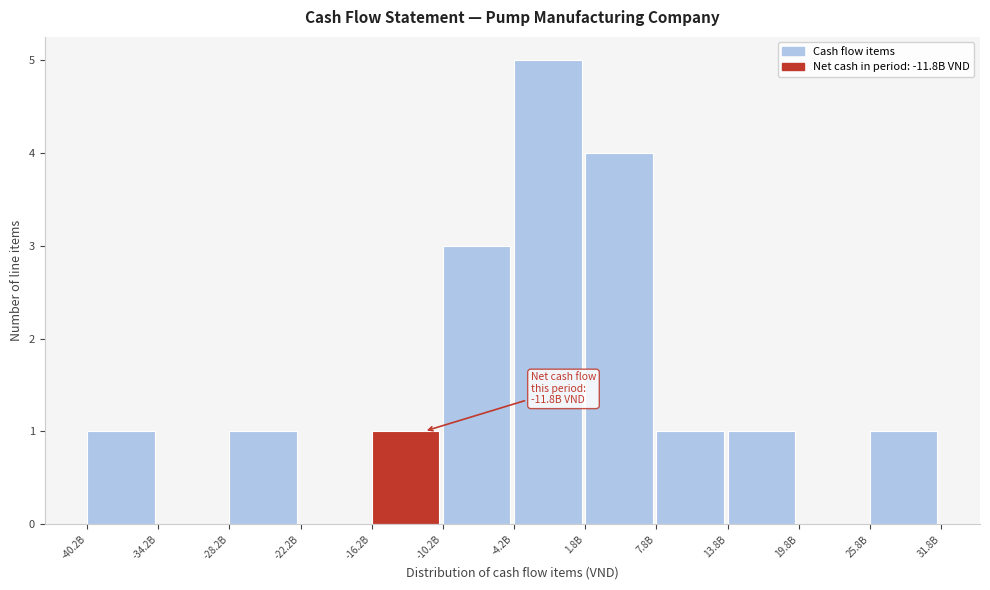

Reading left to right, what are all the values shown in this chart?

-40.2B=1	-34.2B=0	-28.2B=1	-22.2B=0	-16.2B=1	-10.2B=3	-4.2B=5	1.8B=4	7.8B=1	13.8B=1	19.8B=0	25.8B=1